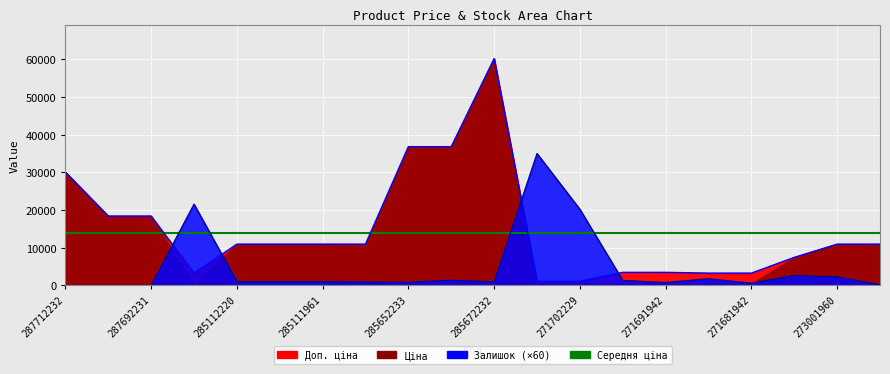

What is the lowest value of the Ціна series?

1060.0